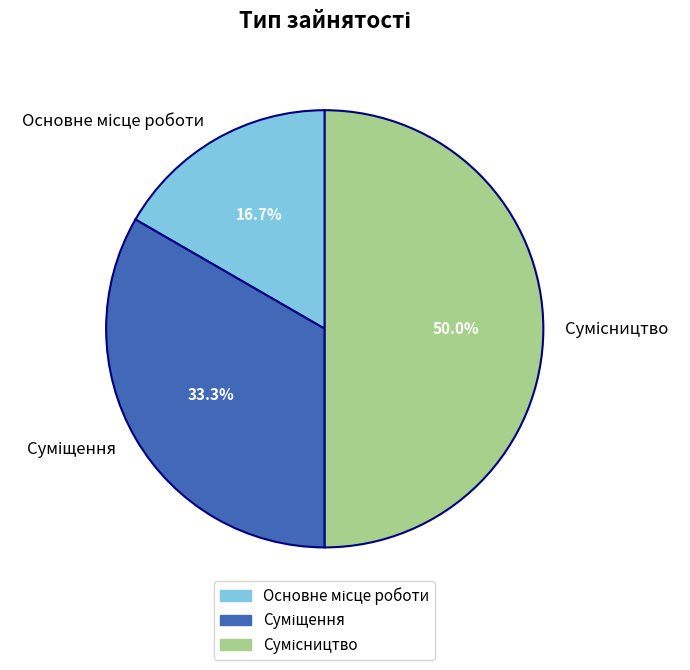

What is the change in value from Суміщення to Сумісництво?

+1